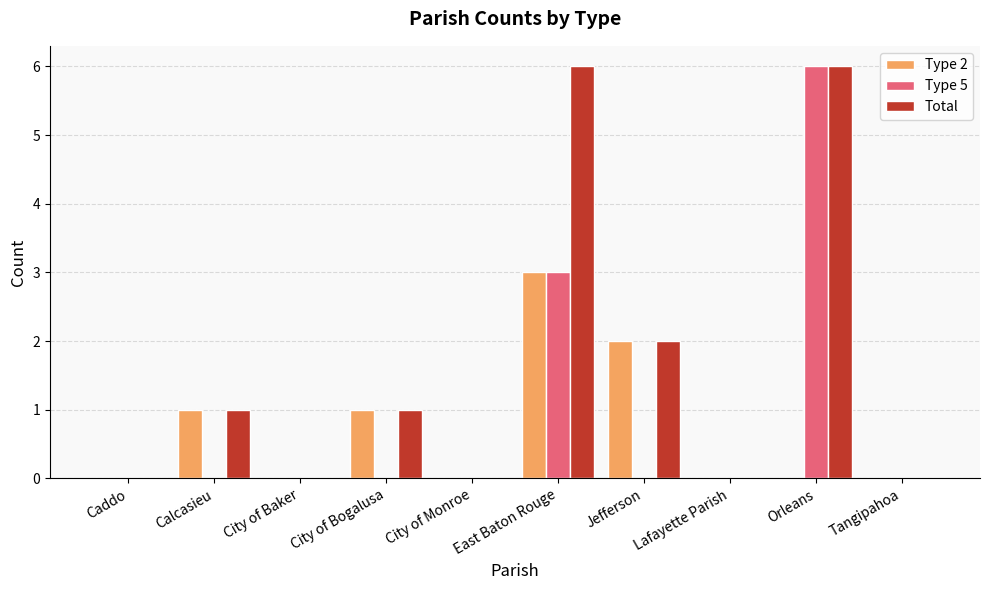

Count the number of data series in this chart.

3